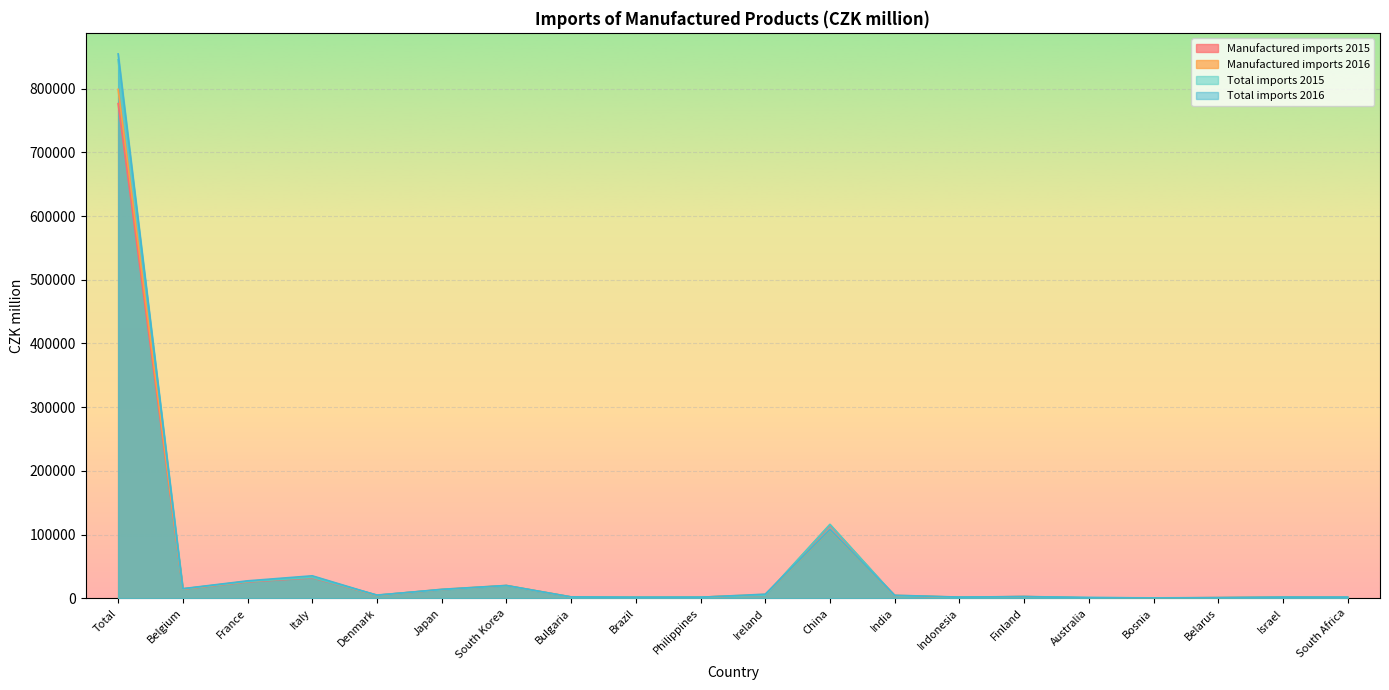

What is the average value of the Manufactured imports 2015 series?

51140